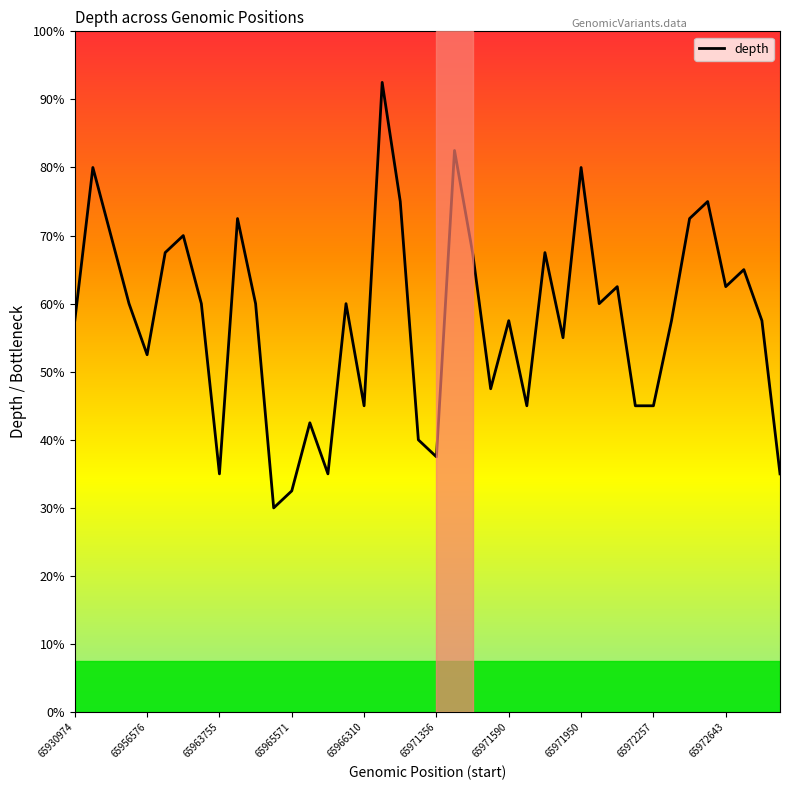

Does the chart display data point markers on the line(s)?

No